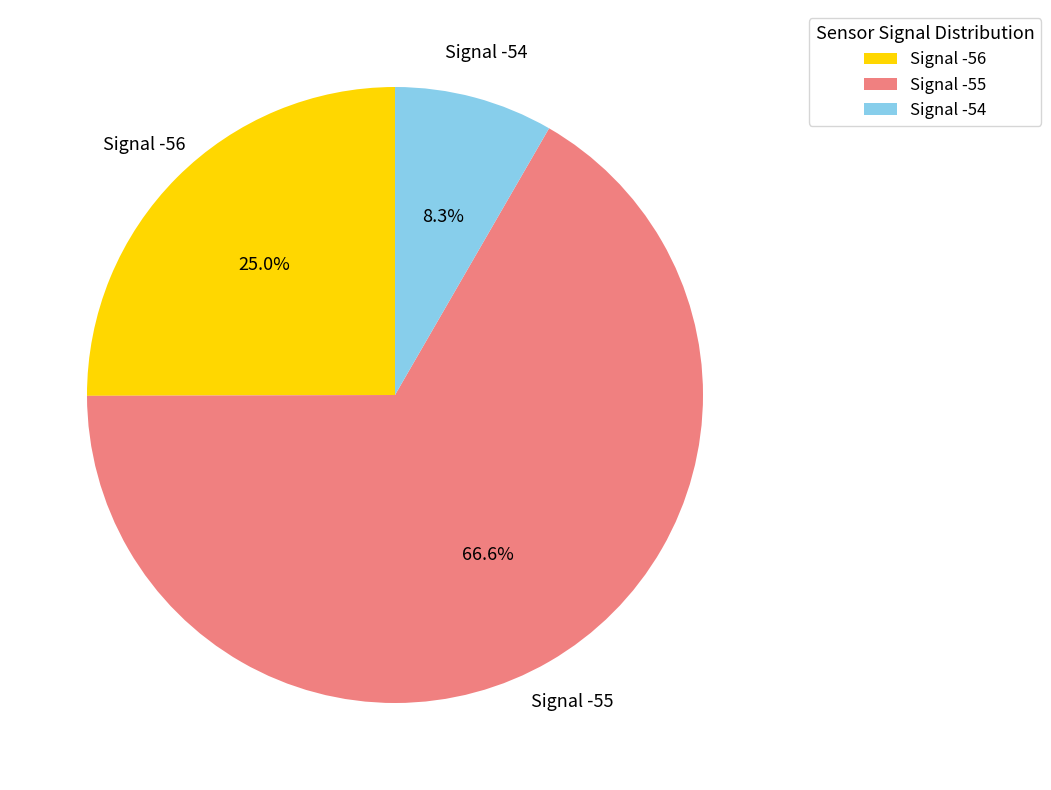

Which category has the smallest portion of the pie?

Signal -54